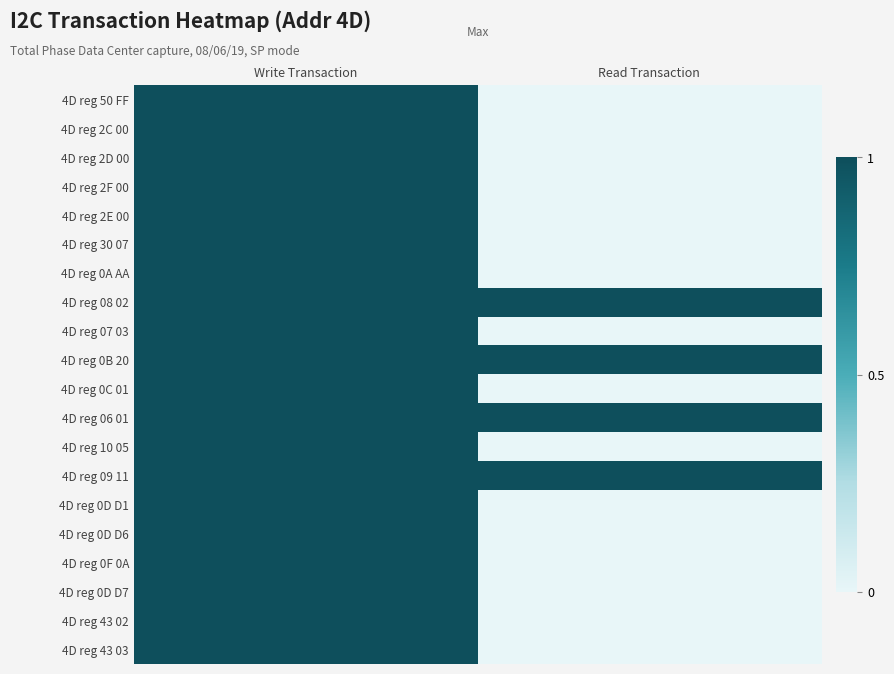

Rank the series by their maximum value, from lowest to highest.

4D reg 50 FF, 4D reg 2C 00, 4D reg 2D 00, 4D reg 2F 00, 4D reg 2E 00, 4D reg 30 07, 4D reg 0A AA, 4D reg 08 02, 4D reg 07 03, 4D reg 0B 20, 4D reg 0C 01, 4D reg 06 01, 4D reg 10 05, 4D reg 09 11, 4D reg 0D D1, 4D reg 0D D6, 4D reg 0F 0A, 4D reg 0D D7, 4D reg 43 02, 4D reg 43 03